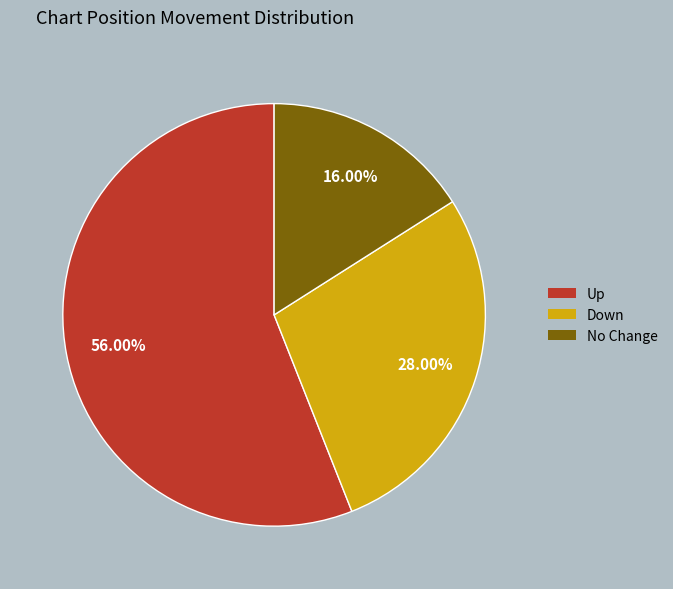

Do Up and No Change together represent more than half of the pie?

Yes